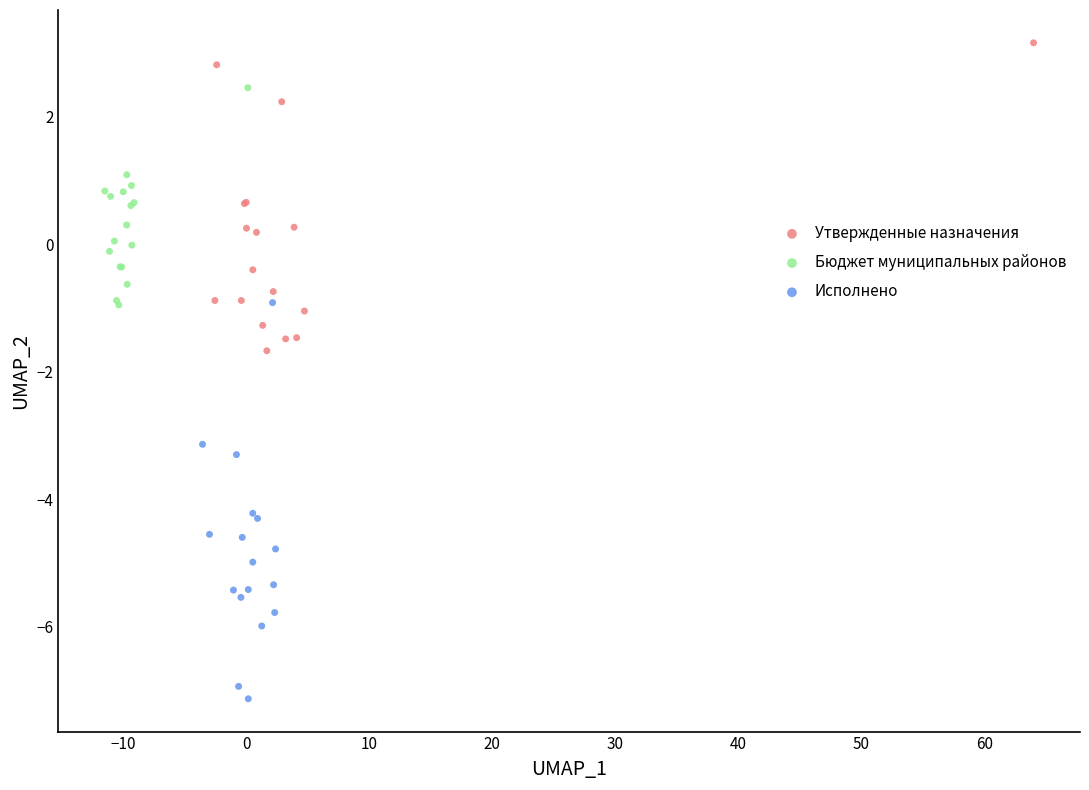

What are all the series names shown in the legend?

Утвержденные назначения, Бюджет муниципальных районов, Исполнено